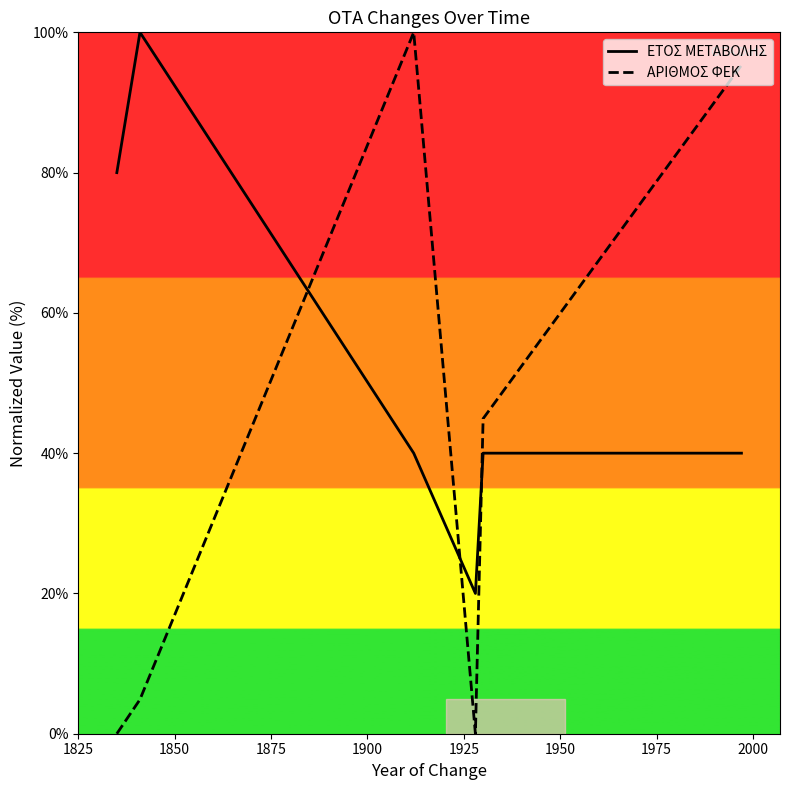

Which series has the largest total across all categories?

ΕΤΟΣ ΜΕΤΑΒΟΛΗΣ